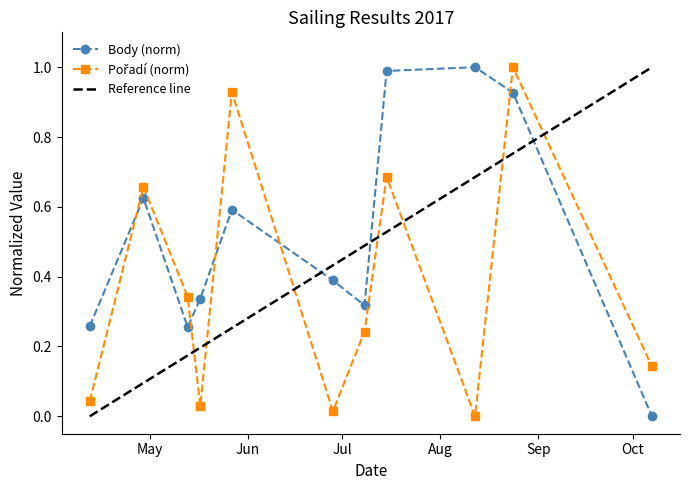

True or false: Pořadí and Body cross at least once.

True